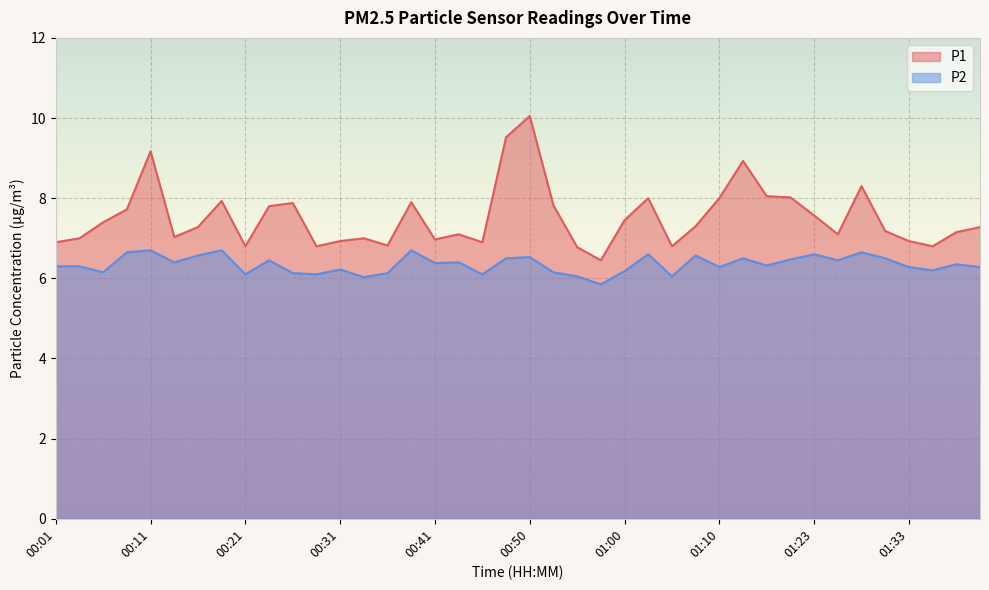

How many lines are shown in the chart?

2